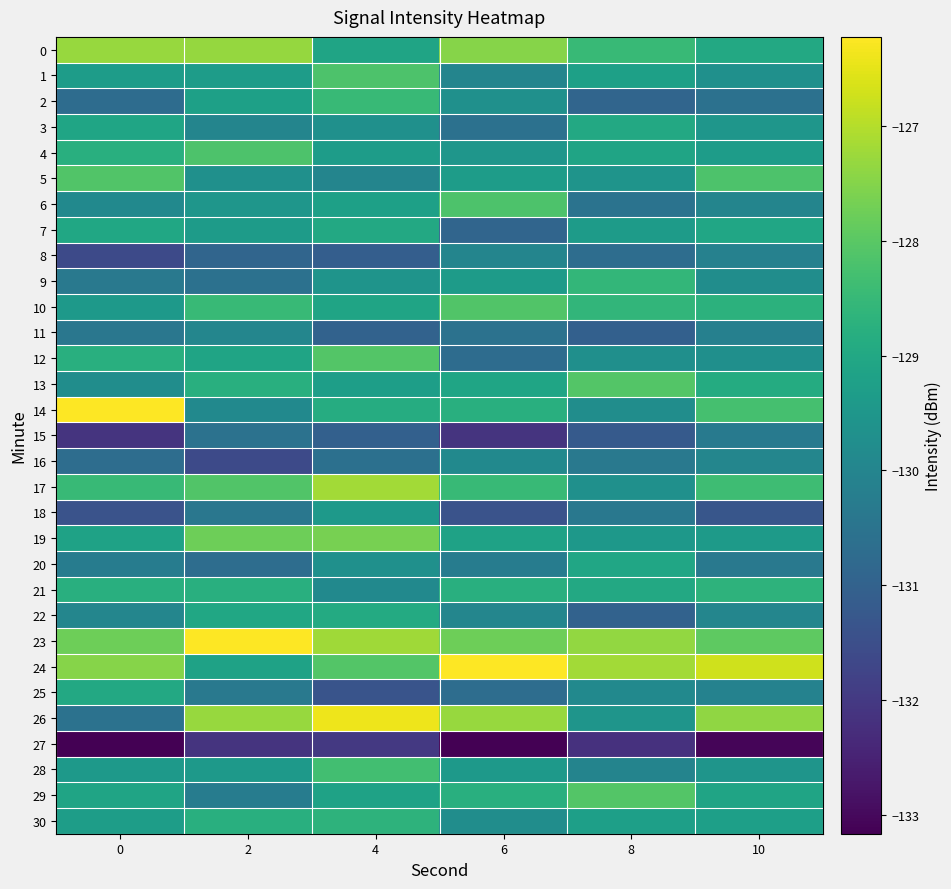

How many distinct data groups are displayed?

31